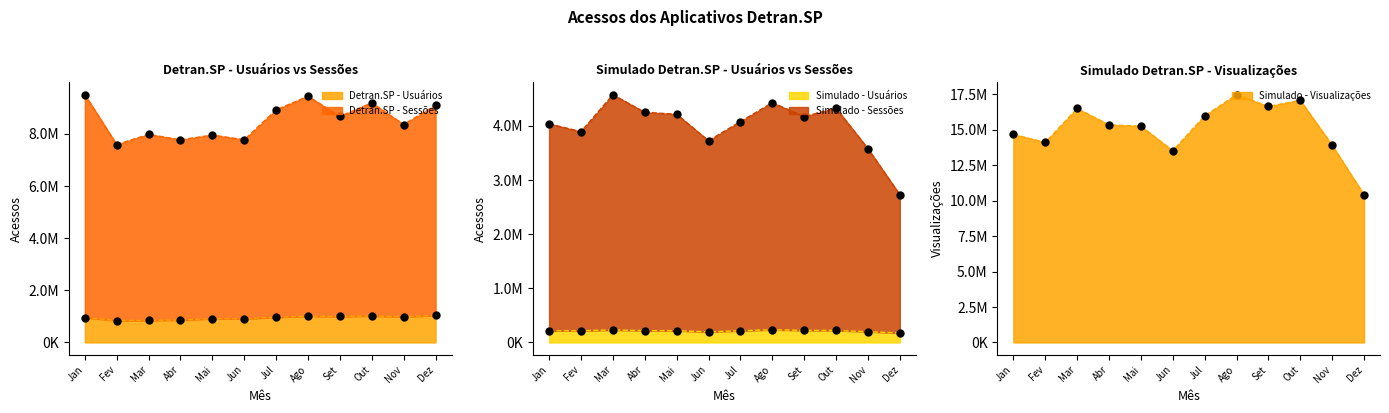

Which series has the largest total across all categories?

Simulado - Visualizações